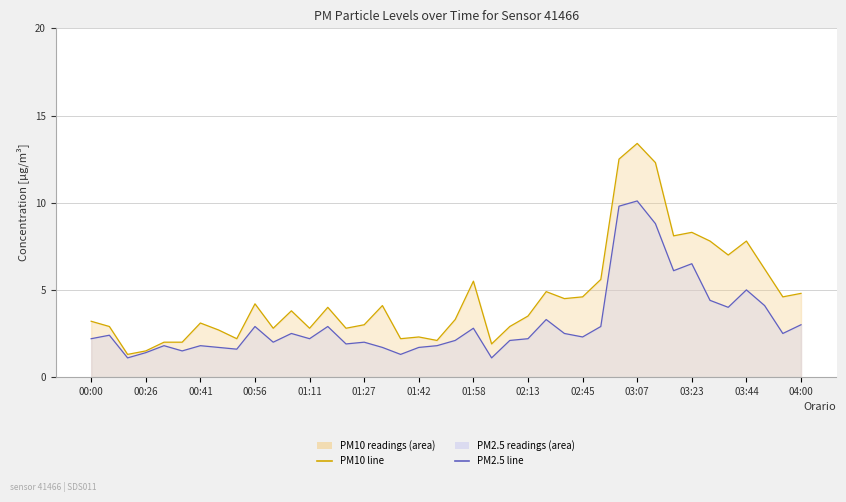

Is it true that P2 equals 1.4 at 00:05?

False